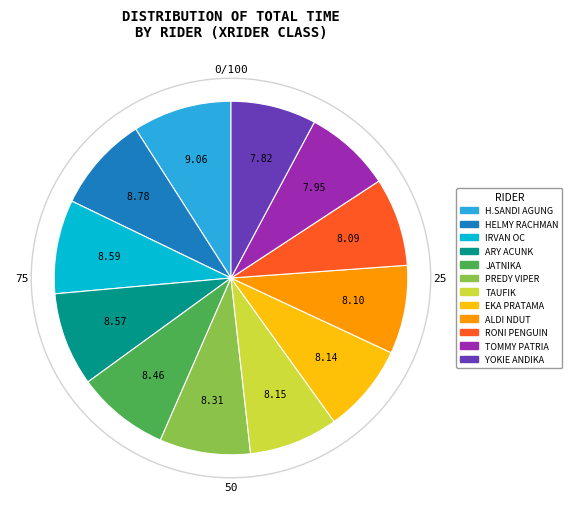

Is there any slice that represents more than half of the pie?

No